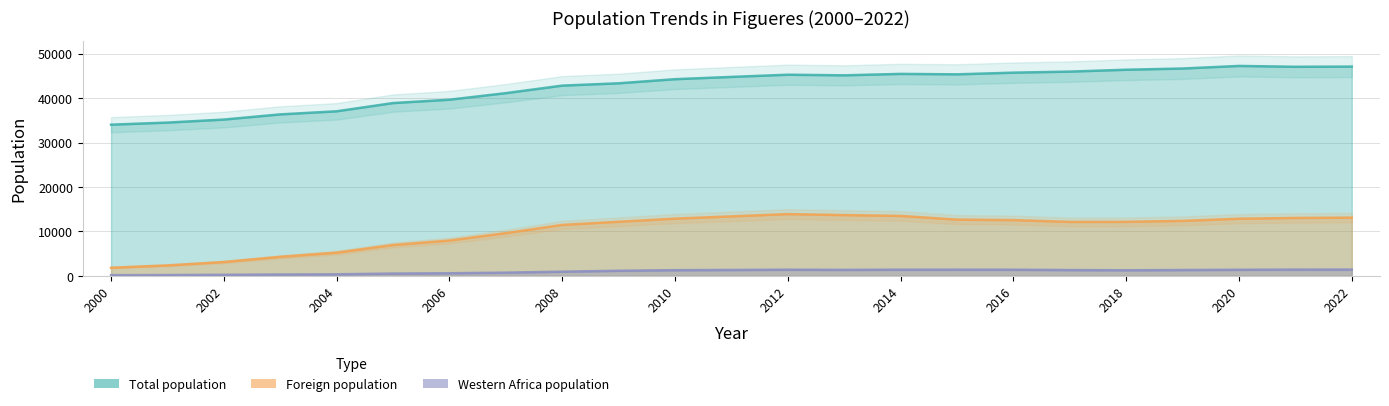

Rank the series by their average value, from lowest to highest.

Western Africa population, Foreign population, Total population